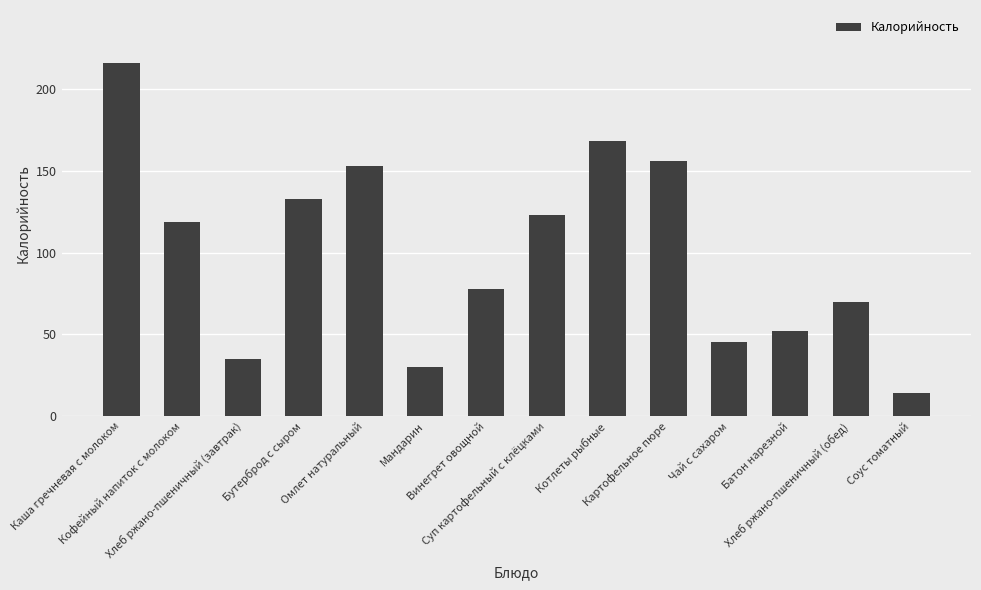

Read the value at Омлет натуральный.

153.1